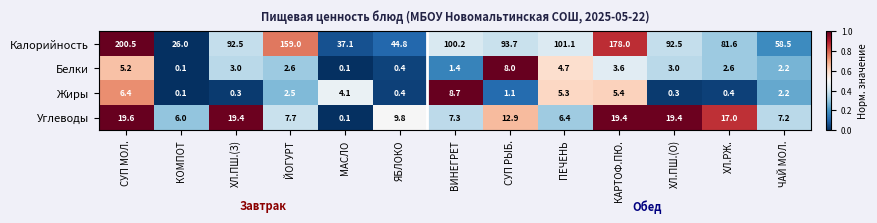

What is the maximum value shown in the chart?

200.5